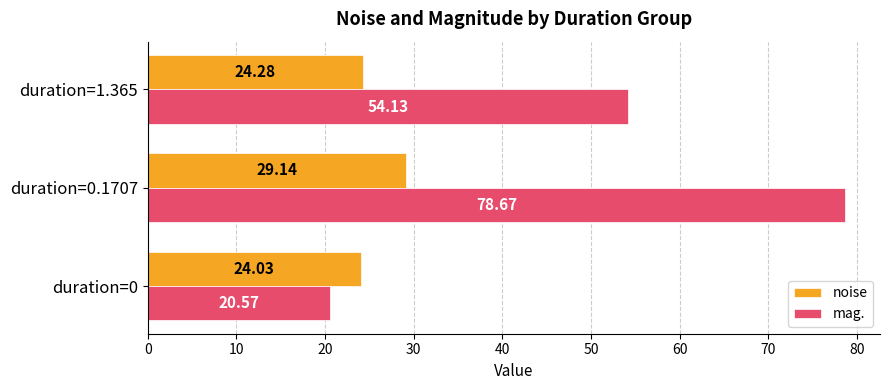

At which category is the sum across all series the highest?

duration=0.1707